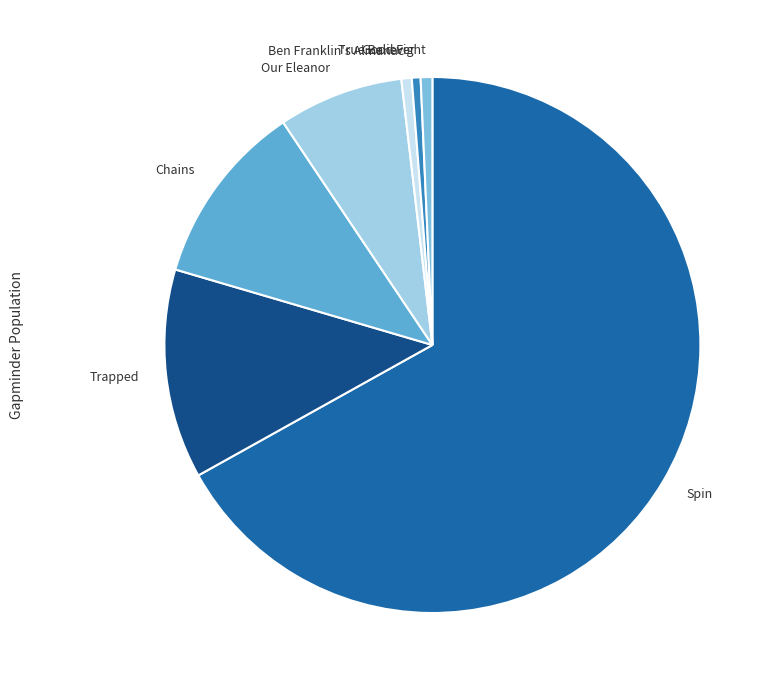

Do Spin and Ben Franklin's Almanac together represent more than half of the pie?

Yes